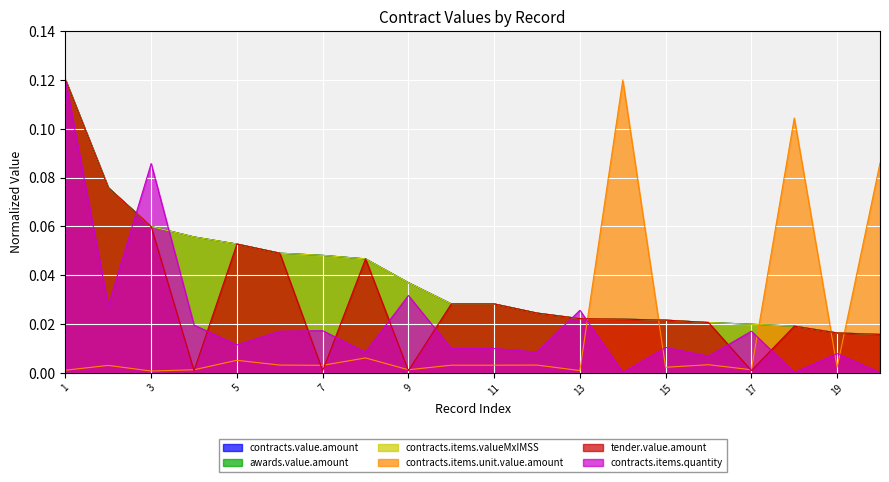

Reading left to right, what are all the values shown in this chart?

contracts.value.amount: 1=0.1	2=0.1	3=0.1	4=0.1	5=0.1	6=0.0	7=0.0	8=0.0	9=0.0	10=0.0	11=0.0	12=0.0	13=0.0	14=0.0	15=0.0	16=0.0	17=0.0	18=0.0	19=0.0	20=0.0
awards.value.amount: 1=0.1	2=0.1	3=0.1	4=0.1	5=0.1	6=0.0	7=0.0	8=0.0	9=0.0	10=0.0	11=0.0	12=0.0	13=0.0	14=0.0	15=0.0	16=0.0	17=0.0	18=0.0	19=0.0	20=0.0
contracts.items.valueMxIMSS: 1=0.1	2=0.1	3=0.1	4=0.1	5=0.1	6=0.0	7=0.0	8=0.0	9=0.0	10=0.0	11=0.0	12=0.0	13=0.0	14=0.0	15=0.0	16=0.0	17=0.0	18=0.0	19=0.0	20=0.0
contracts.items.unit.value.amount: 1=0.0	2=0.0	3=0.0	4=0.0	5=0.0	6=0.0	7=0.0	8=0.0	9=0.0	10=0.0	11=0.0	12=0.0	13=0.0	14=0.1	15=0.0	16=0.0	17=0.0	18=0.1	19=0.0	20=0.1
tender.value.amount: 1=0.1	2=0.1	3=0.1	4=0.0	5=0.1	6=0.0	7=0.0	8=0.0	9=0.0	10=0.0	11=0.0	12=0.0	13=0.0	14=0.0	15=0.0	16=0.0	17=0.0	18=0.0	19=0.0	20=0.0
contracts.items.quantity: 1=0.1	2=0.0	3=0.1	4=0.0	5=0.0	6=0.0	7=0.0	8=0.0	9=0.0	10=0.0	11=0.0	12=0.0	13=0.0	14=0.0	15=0.0	16=0.0	17=0.0	18=0.0	19=0.0	20=0.0